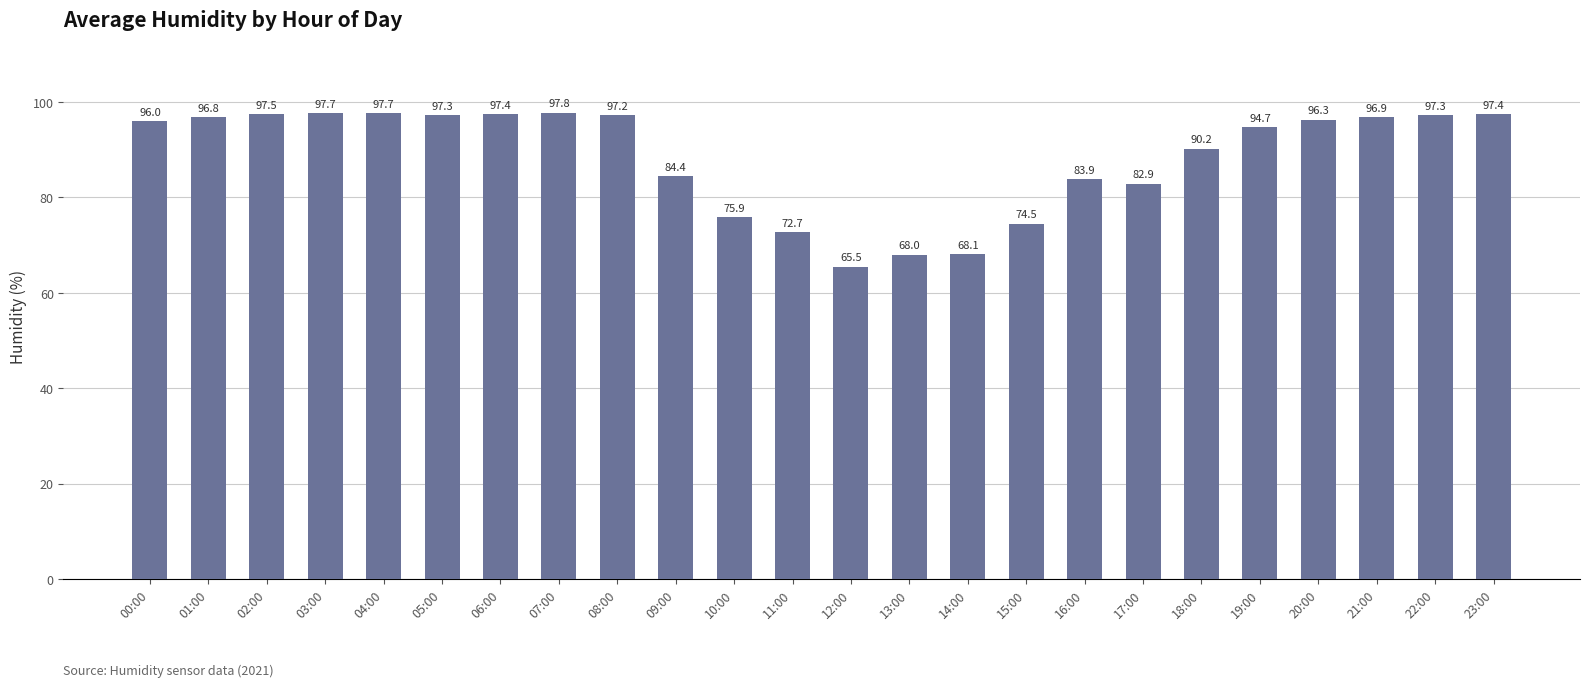

Where is the data nearest to the value 81?

17:00